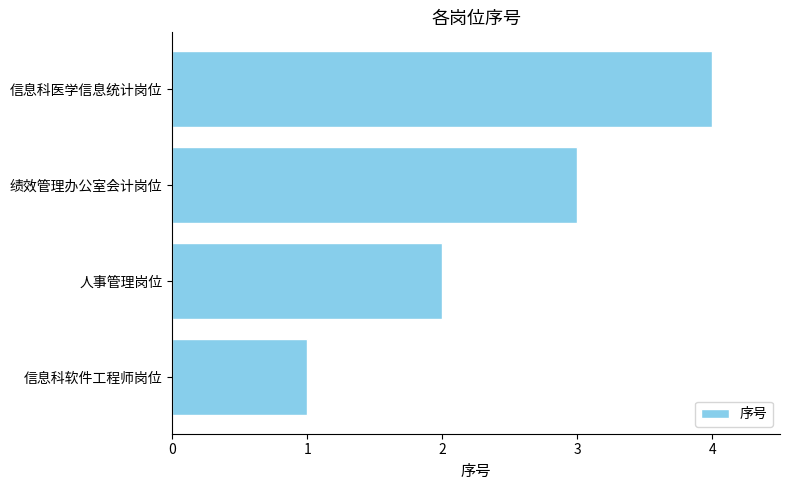

Rank the categories by value from highest to lowest.

信息科医学信息统计岗位, 绩效管理办公室会计岗位, 人事管理岗位, 信息科软件工程师岗位